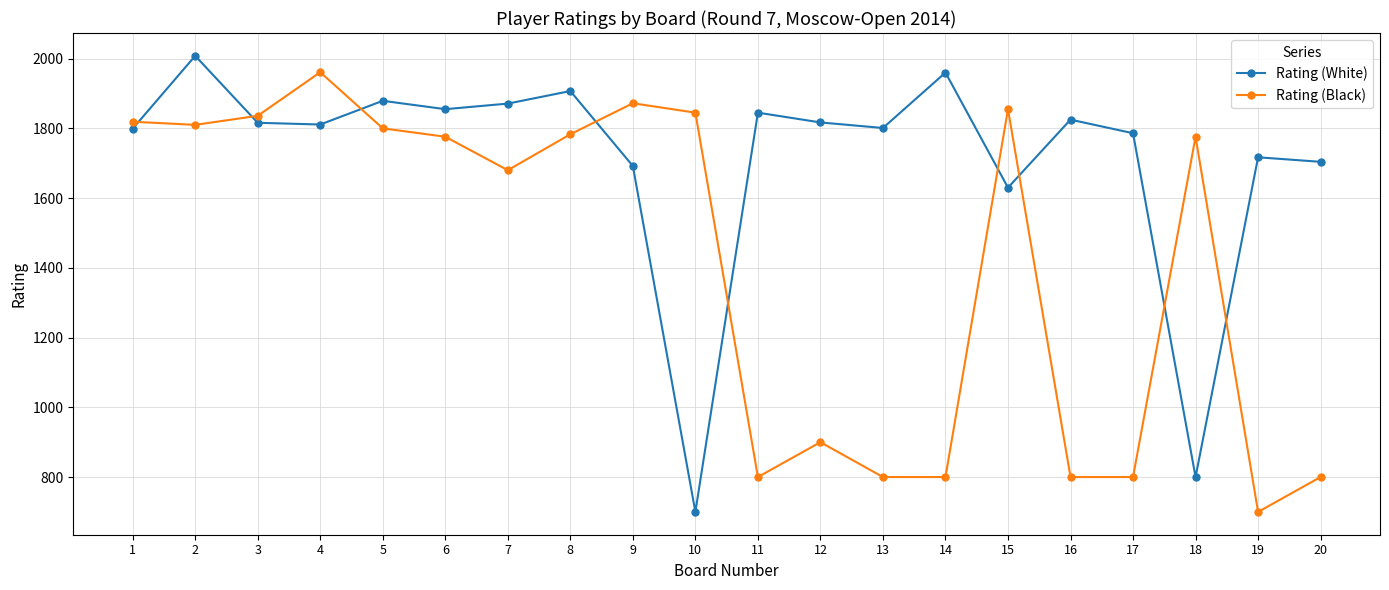

Which category has the lowest value in the Rating (Black) series?

19